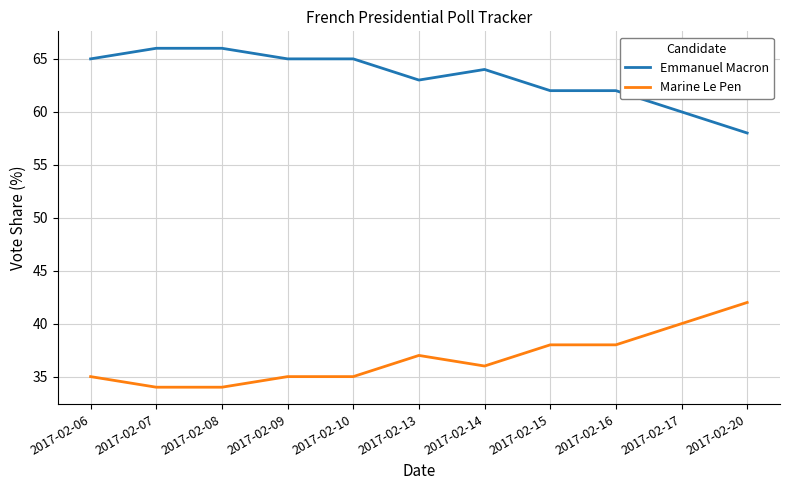

What is the spread (max minus min) of values at 2017-02-16?

24